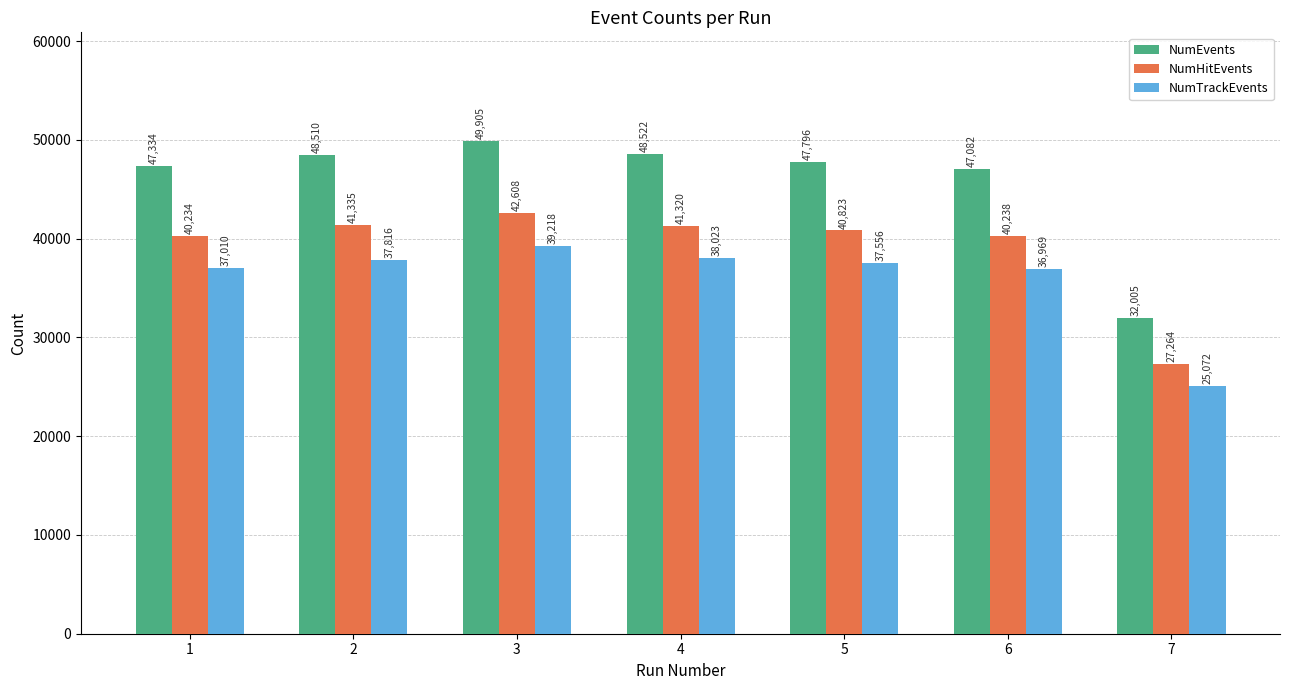

Between 1 and 4, which series saw the biggest shift?

NumEvents